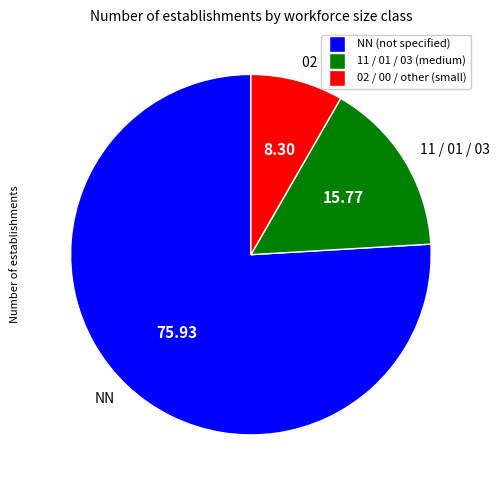

Is there a majority slice in this chart?

Yes